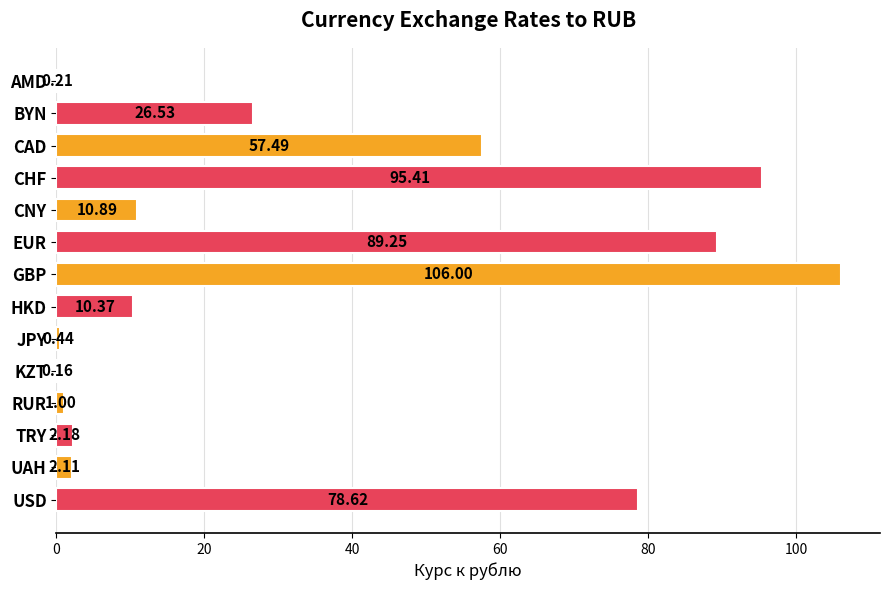

What is the sum of the values at CAD and TRY?

59.7